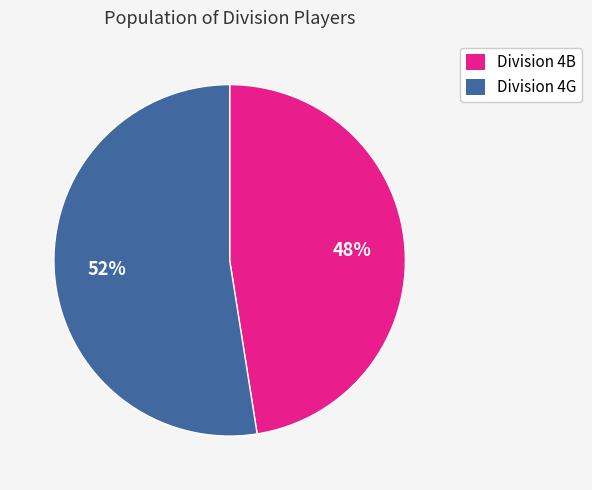

To the nearest percent, what is the average slice percentage?

50%